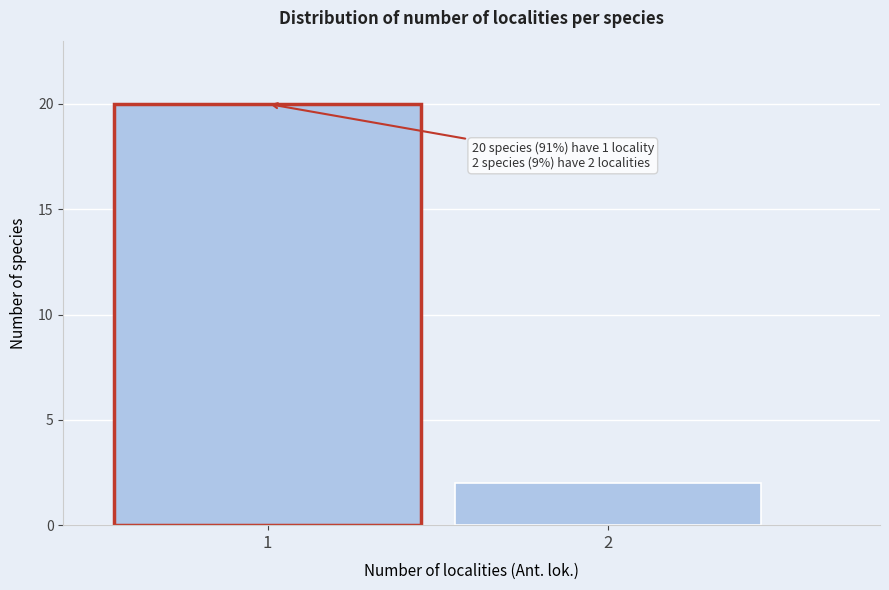

Reading left to right, what are all the values shown in this chart?

20	2